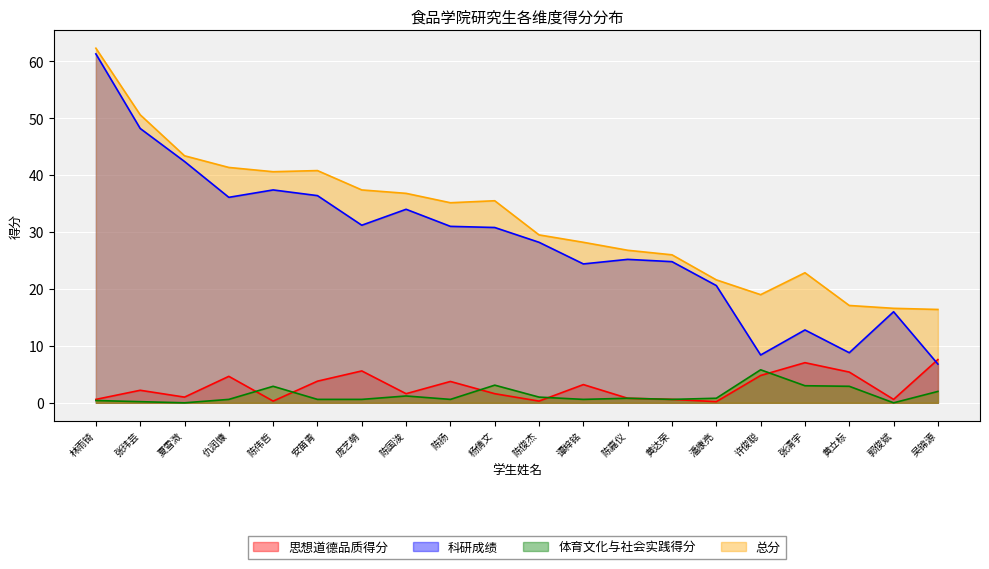

What position from the right is 安苗青?

15